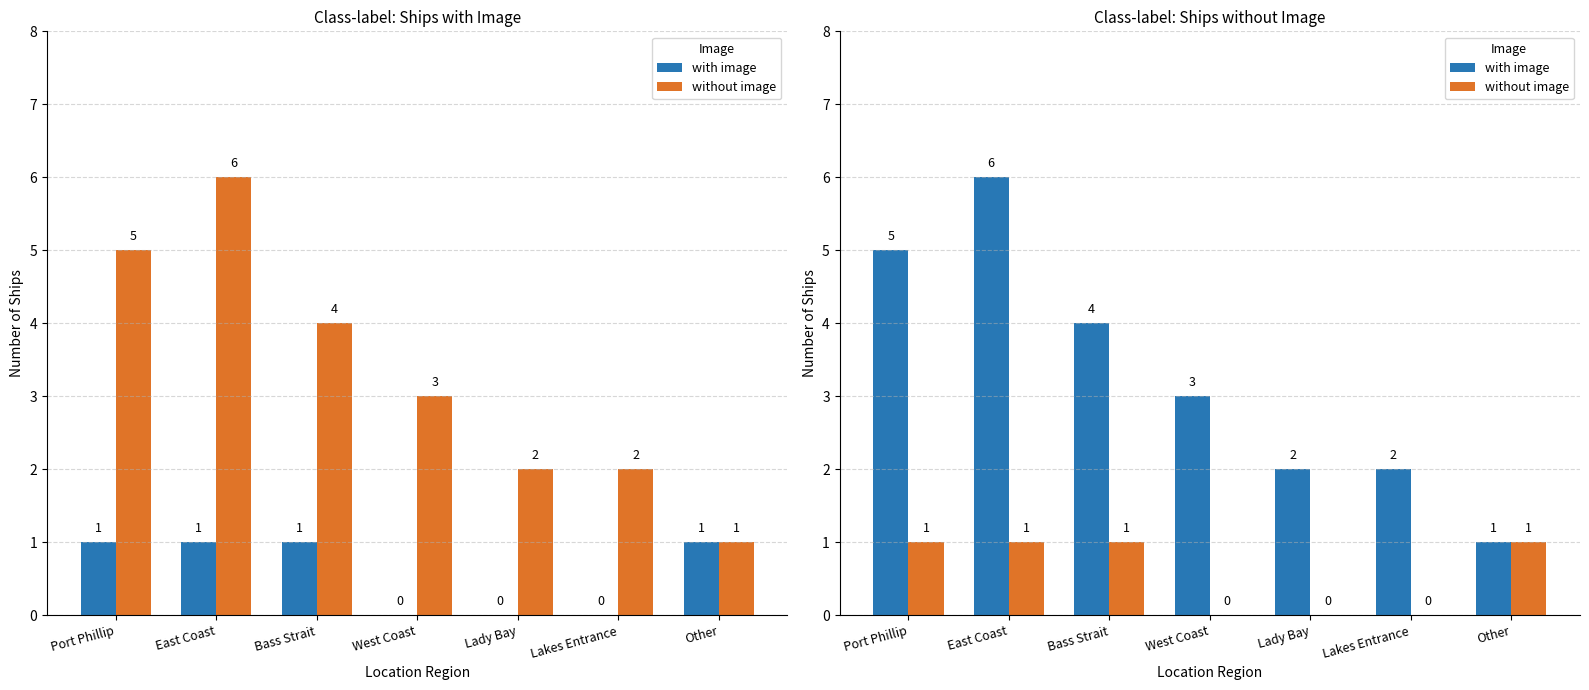

At which label does with image reach its peak?

East Coast